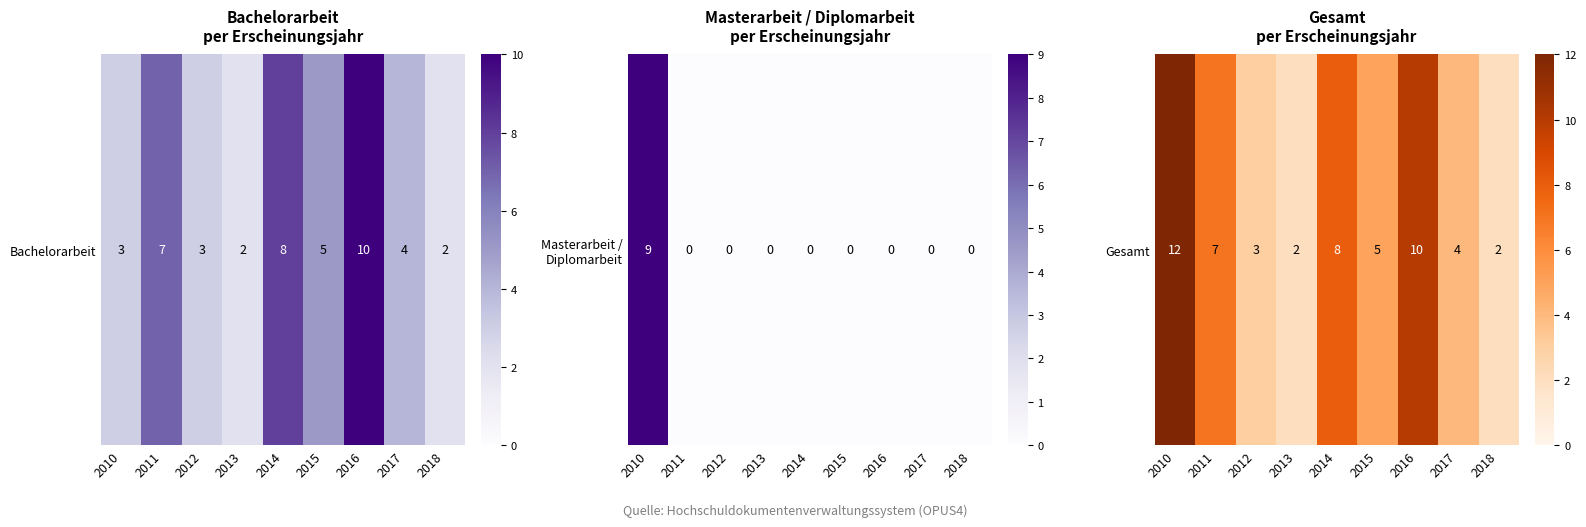

Reading right to left, what are all the values shown in this chart?

2	4	10	5	8	2	3	7	12